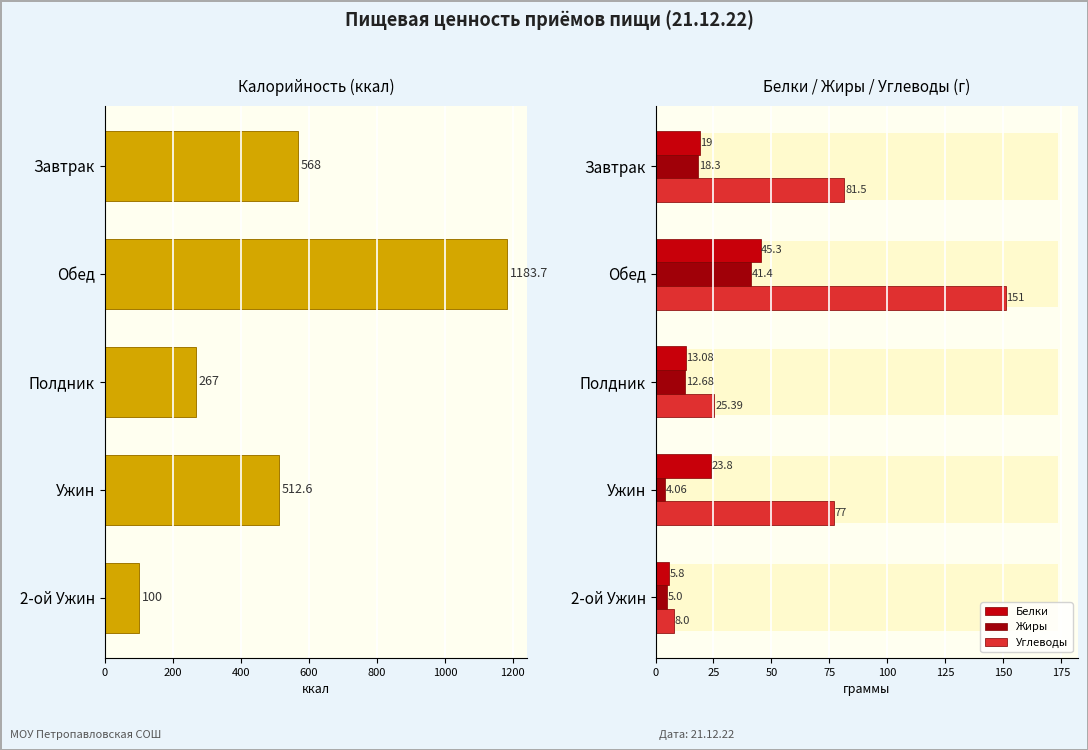

Which series has the largest total across all categories?

Калорийность